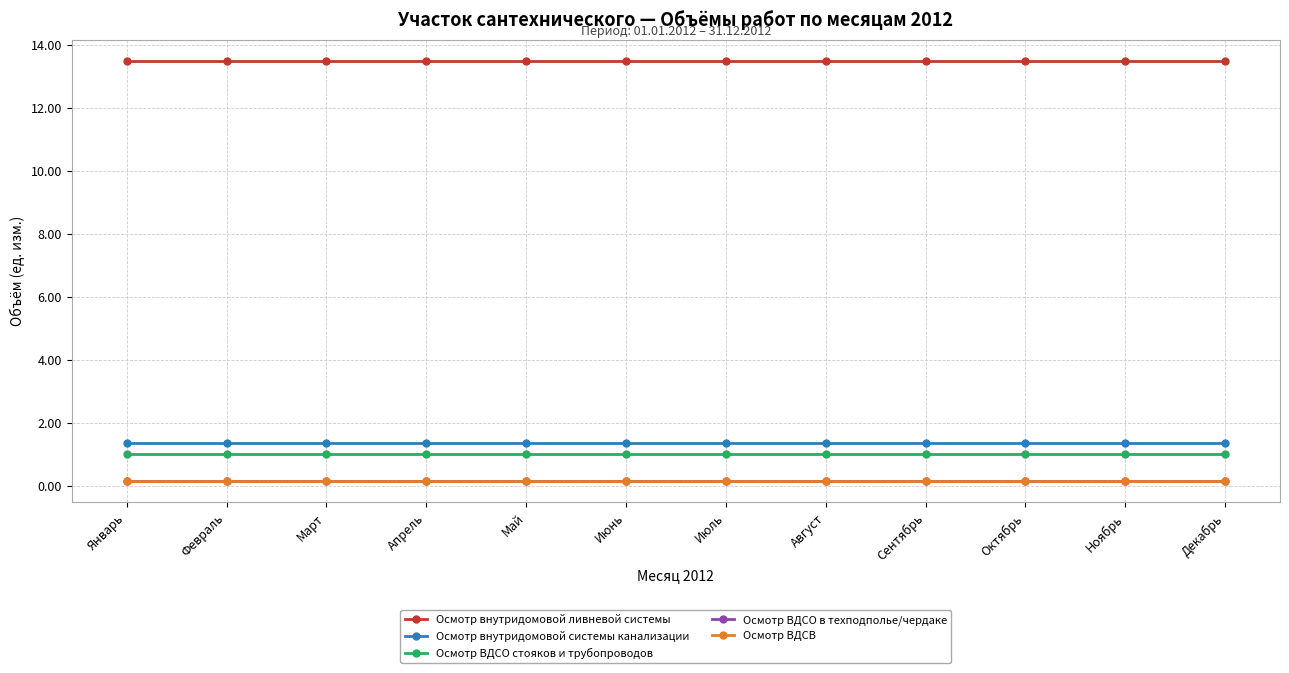

The value of Осмотр внутридомовой ливневой системы at Октябрь is 13.5. True or false?

True